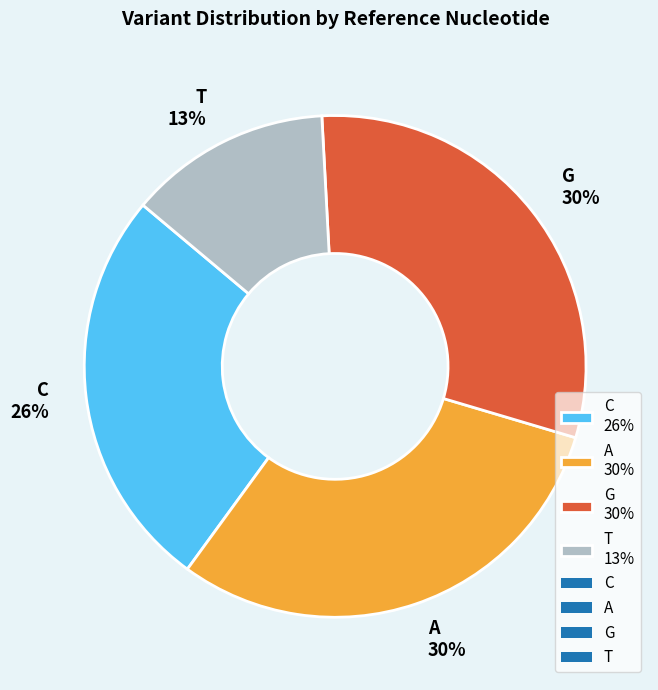

The T slice represents 13% of the pie. True or false?

True